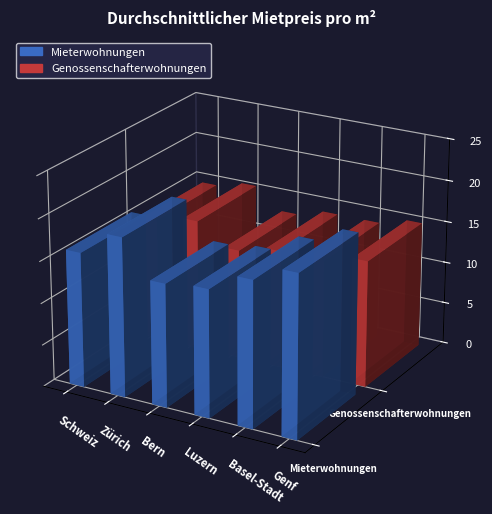

Rank the series by their maximum value, from highest to lowest.

Mieterwohnungen, Genossenschafterwohnungen